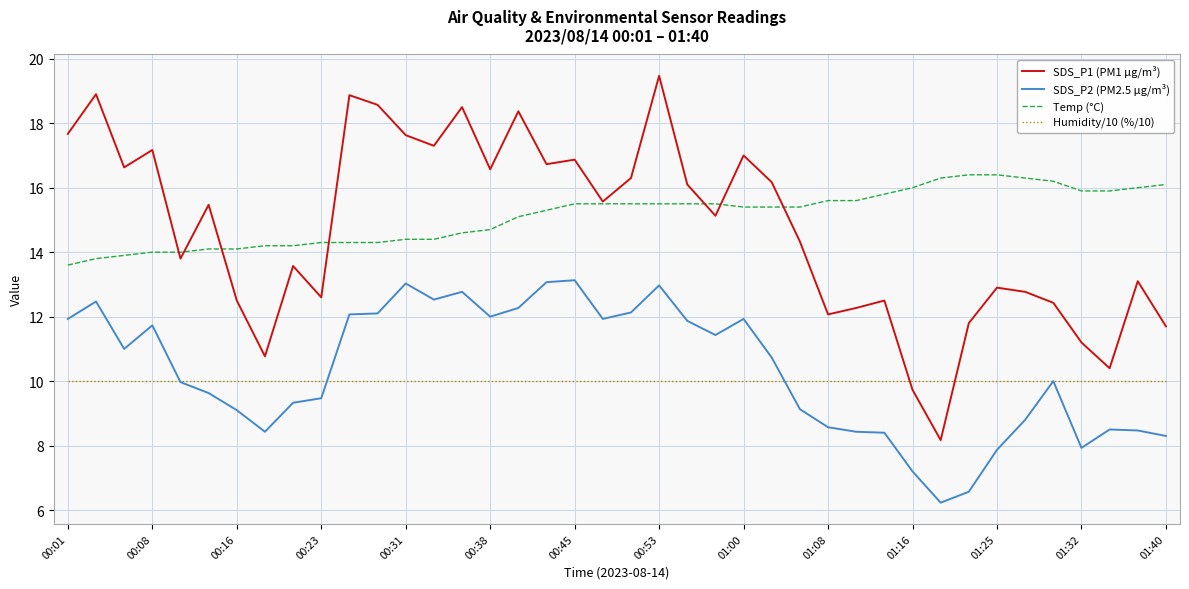

Which series has the largest range (max minus min)?

SDS_P1 (PM1 µg/m³)